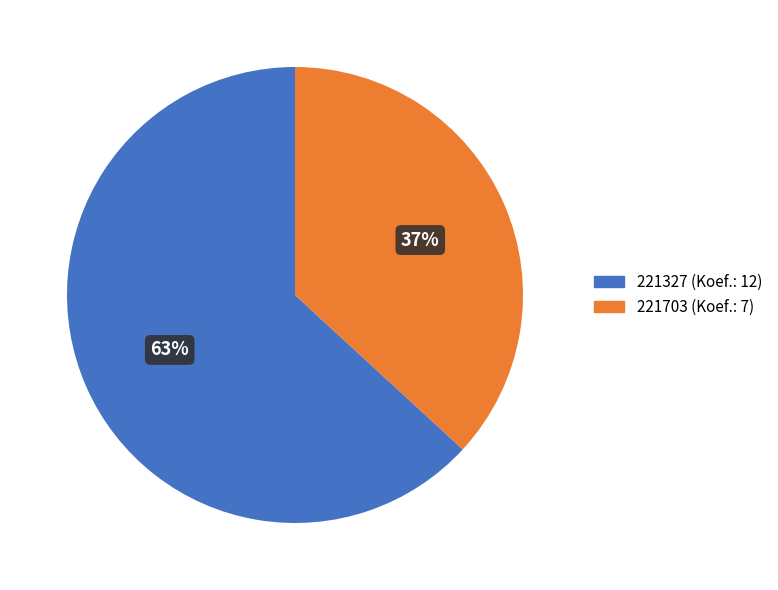

To the nearest percent, what portion does 221703 represent?

37%